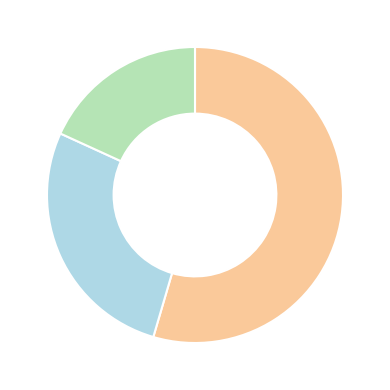

Is there any slice that represents more than half of the pie?

Yes